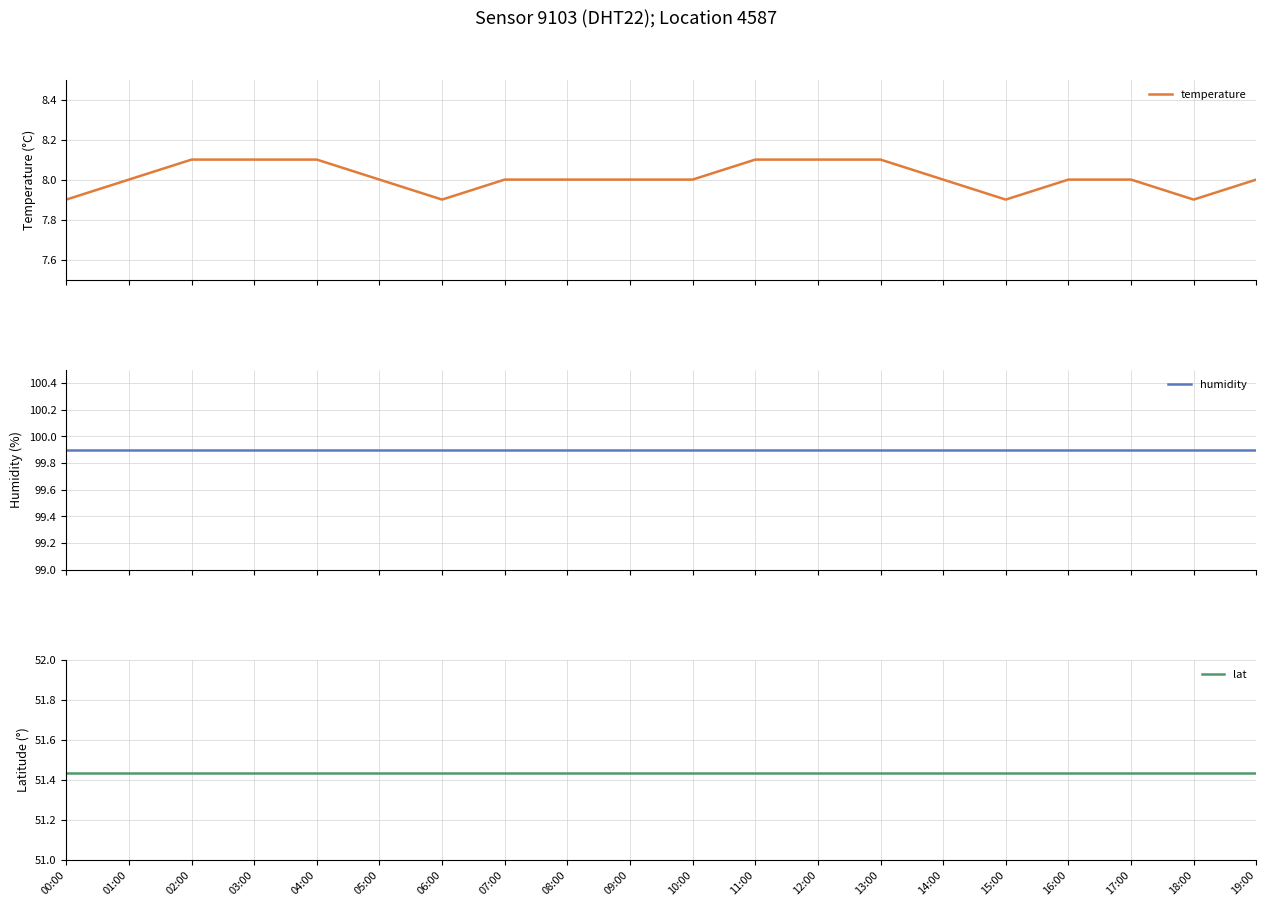

Where is humidity nearest to the value 99?

00:00